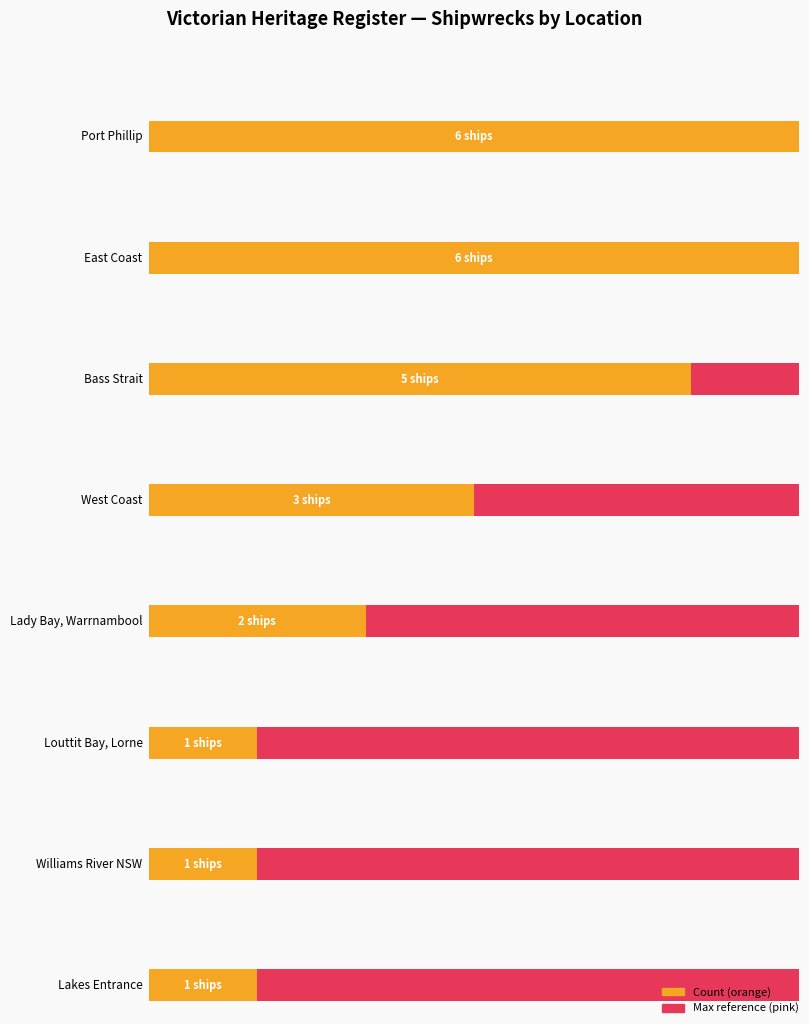

List the labels in order of value, largest first.

Port Phillip, East Coast, Bass Strait, West Coast, Lady Bay, Louttit Bay, Williams River, Lakes Entrance